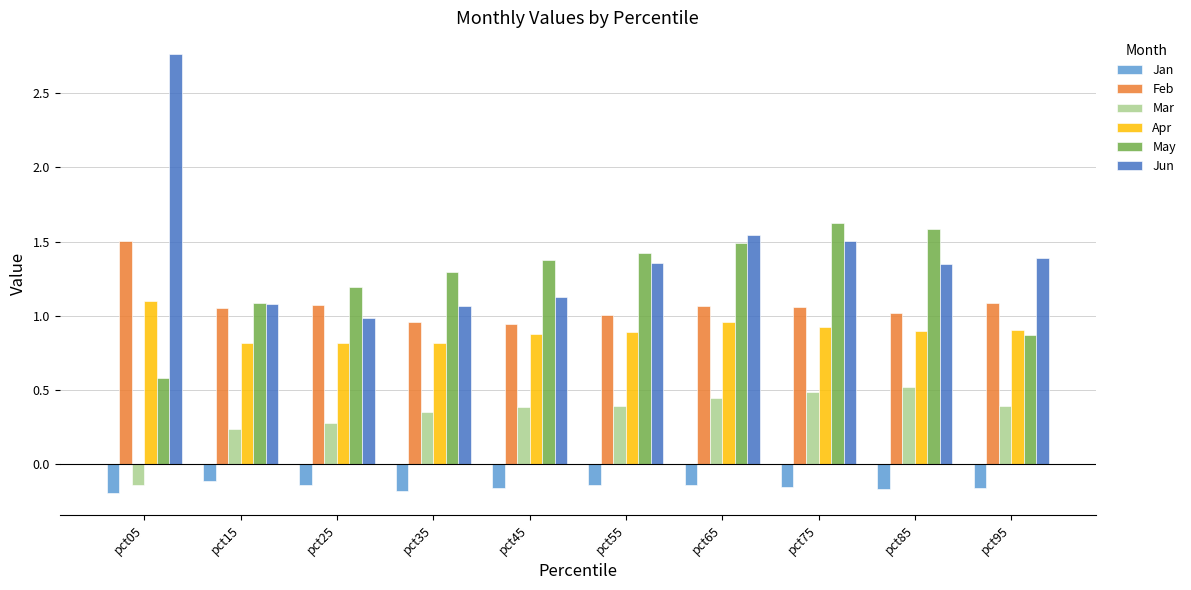

How many groups of bars are there?

10